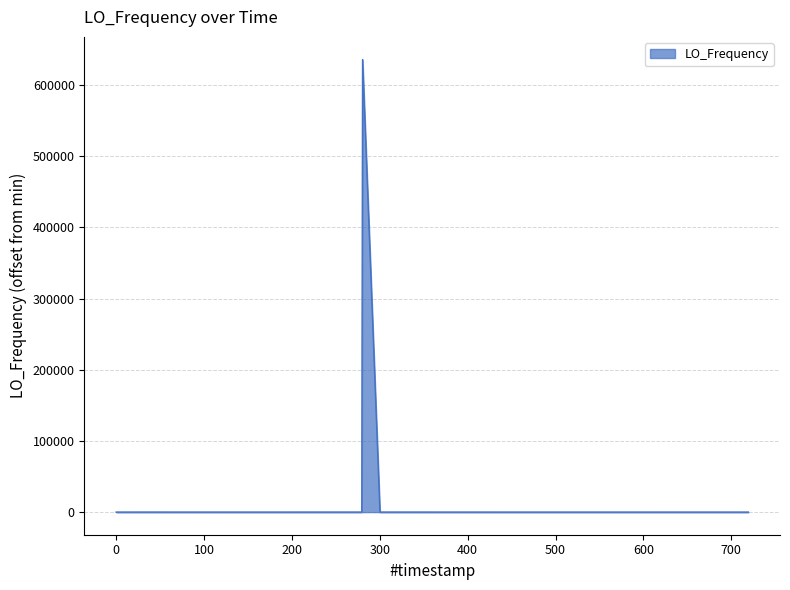

What is the maximum value shown in the chart?

635719.6